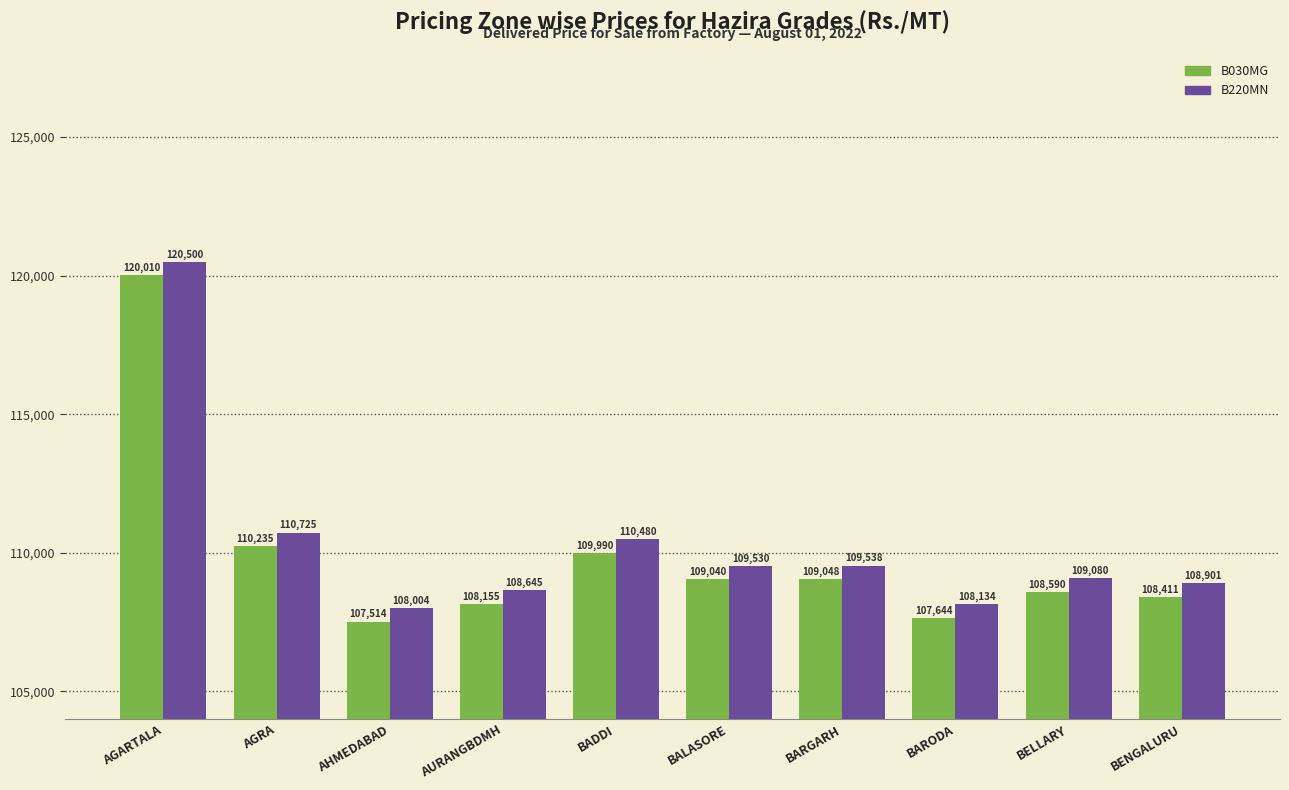

What is the difference between the B030MG values at BARGARH and AGARTALA?

10962